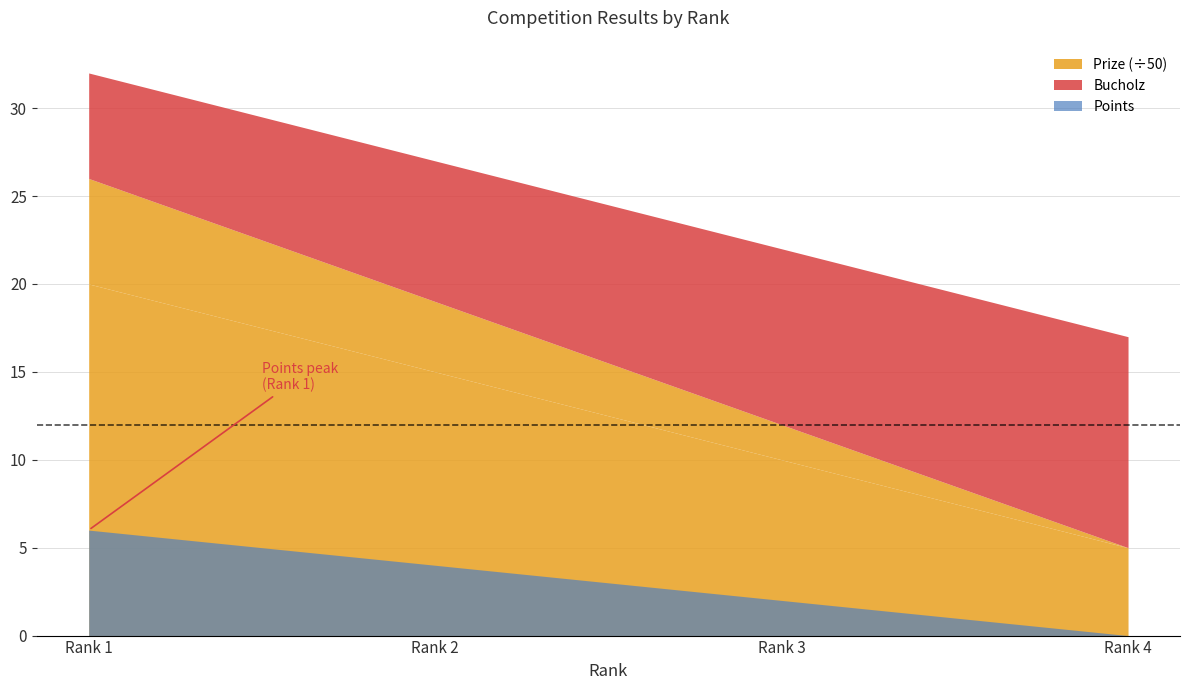

How many data points in Bucholz are above 10?

1